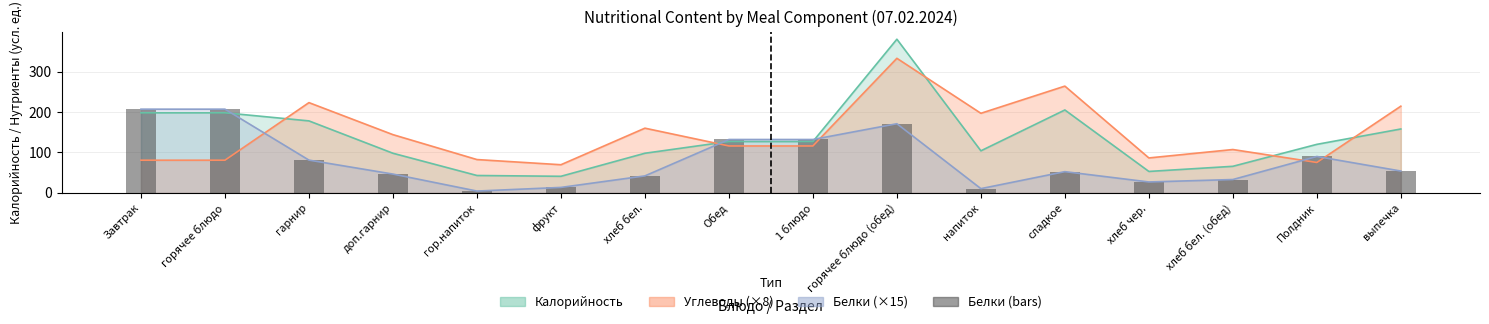

True or false: the data shows 52.5 at сладкое.

True